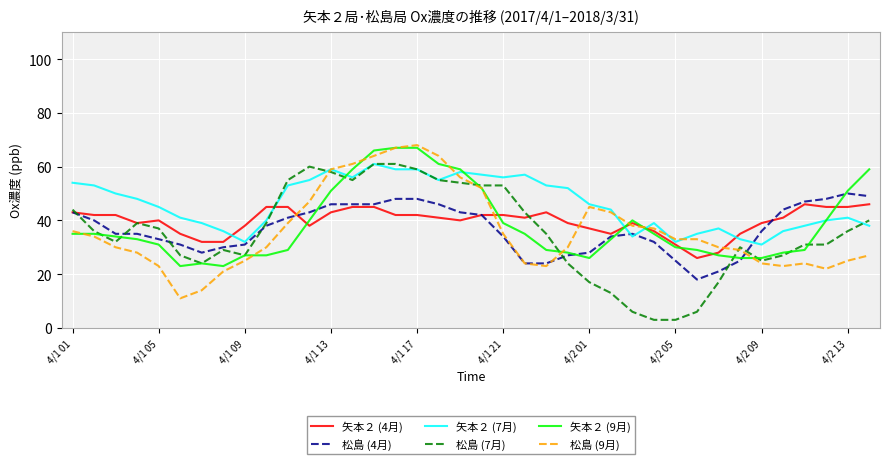

What is the difference between the second highest and second lowest values in the 矢本２ (7月) series?

27